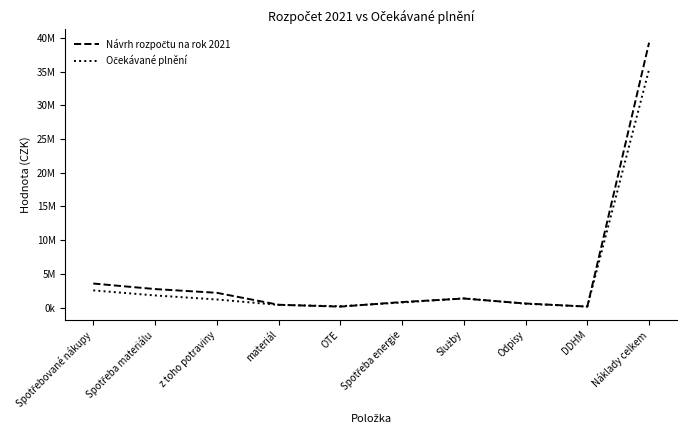

Reading right to left, extract all data points from this chart.

Návrh rozpočtu na rok 2021: 39292274	150000	604000	1342000	820000	140000	415000	2190000	2745000	3565000
Očekávané plnění: 35326840	140000	566000	1367000	750000	200000	399000	1200000	1799000	2549000